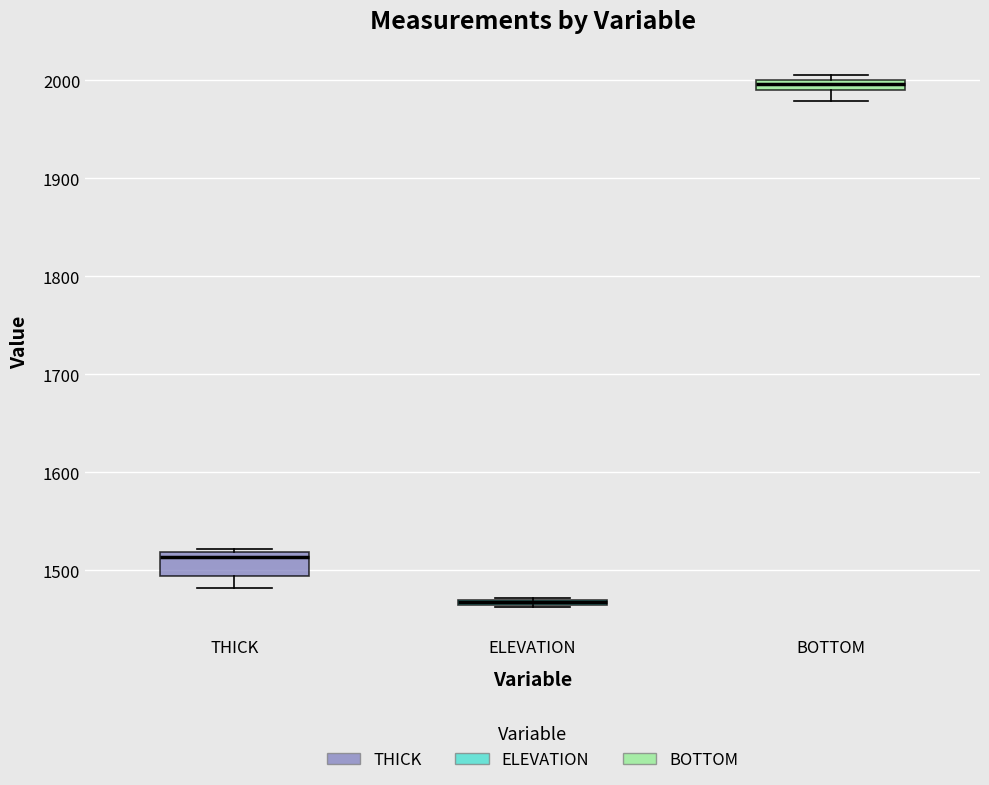

Which box's median line is the highest?

BOTTOM